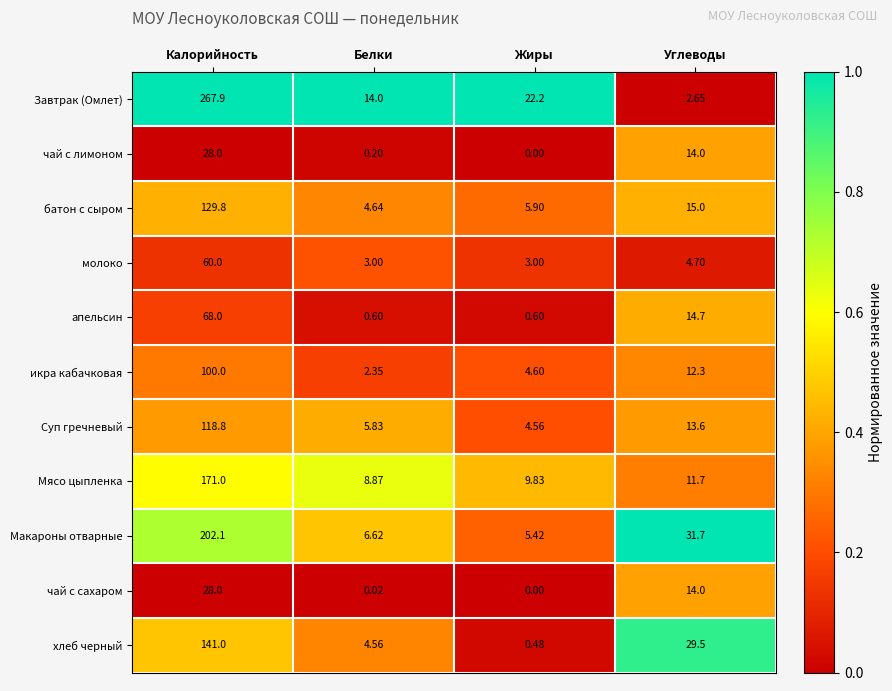

Which category has the lowest value in the икра кабачковая series?

Белки